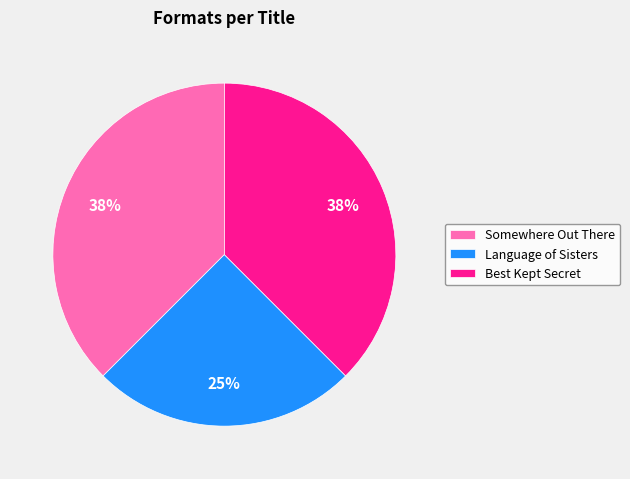

Which has a higher value, Language of Sisters or Best Kept Secret?

Best Kept Secret